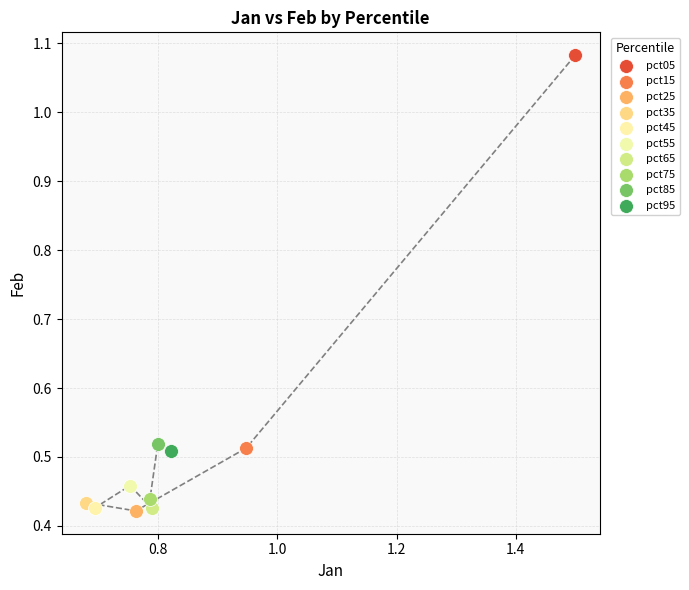

What are all the series names shown in the legend?

pct05, pct15, pct25, pct35, pct45, pct55, pct65, pct75, pct85, pct95